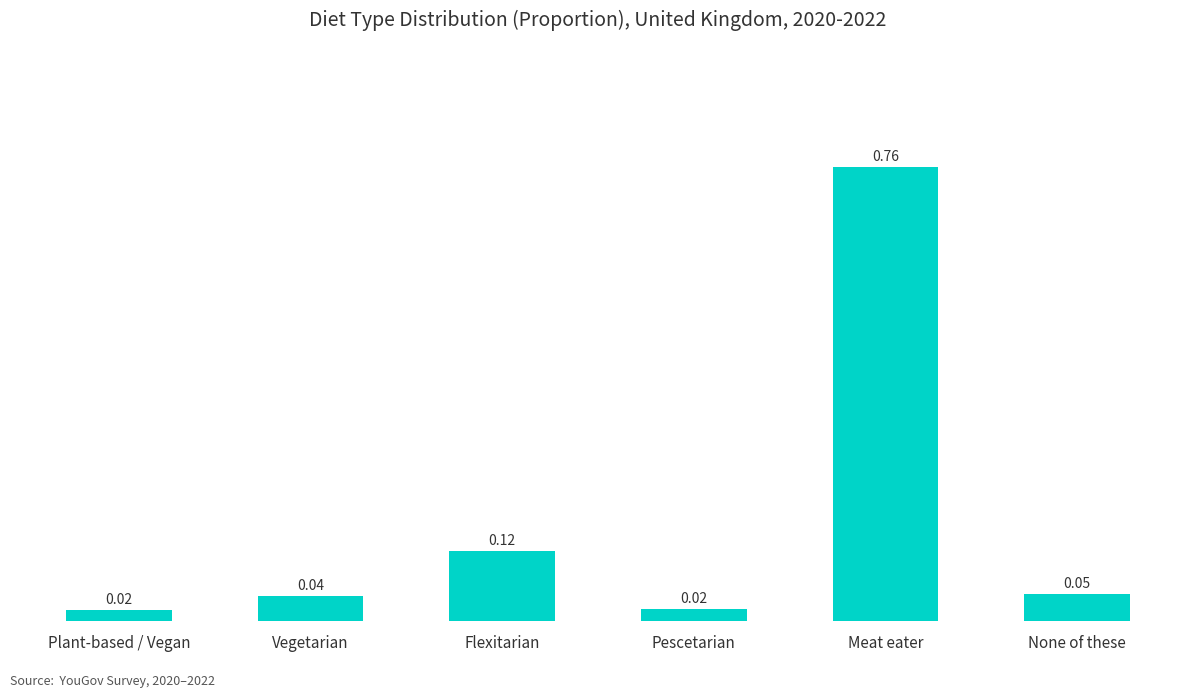

What is the difference between the values at Meat eater and None of these?

0.7